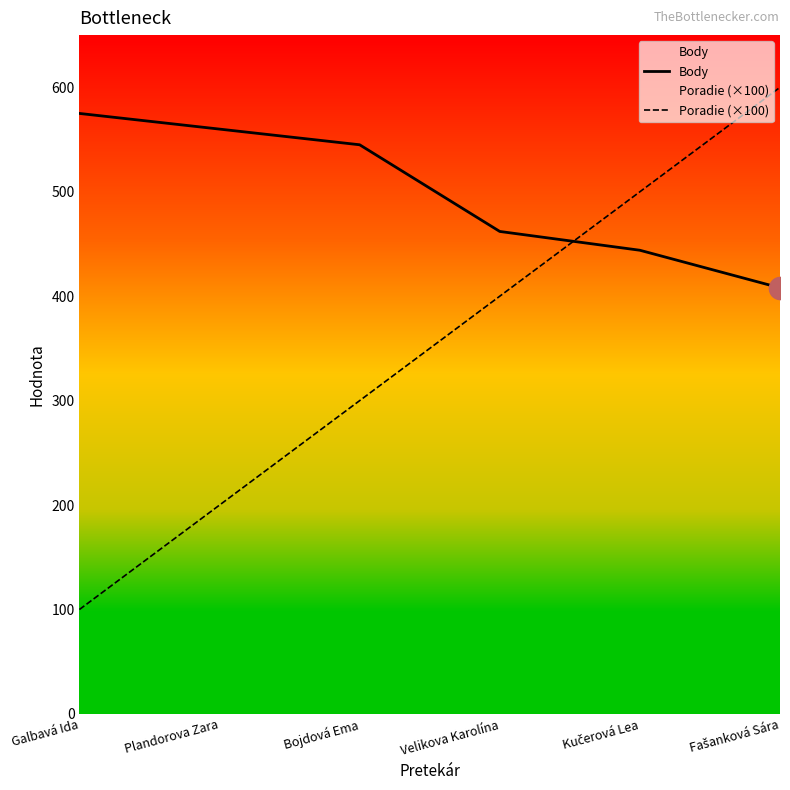

Which has a higher value, Bojdová Ema or Velikova Karolína?

Bojdová Ema